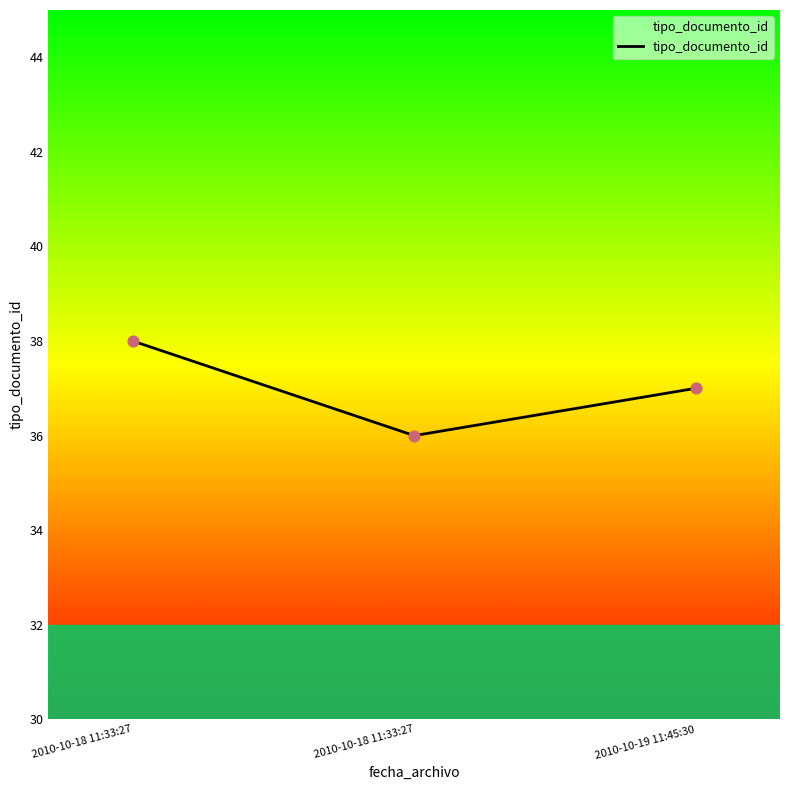

What is the ratio of the value at 2010-10-18 11:33:27 to the value at 2010-10-18 11:33:27?

0.9